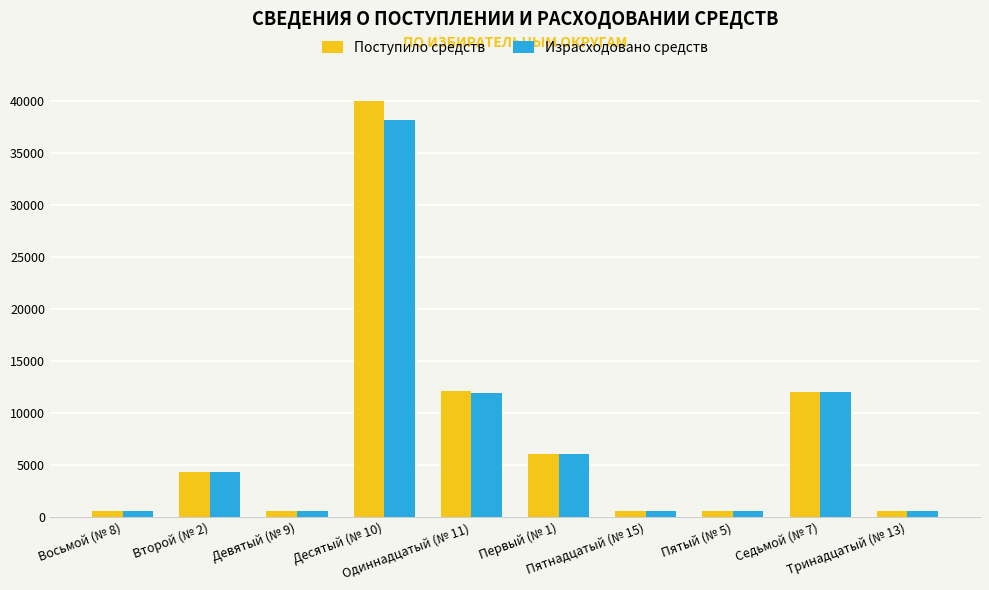

At how many categories does at least one series exceed 25554?

1